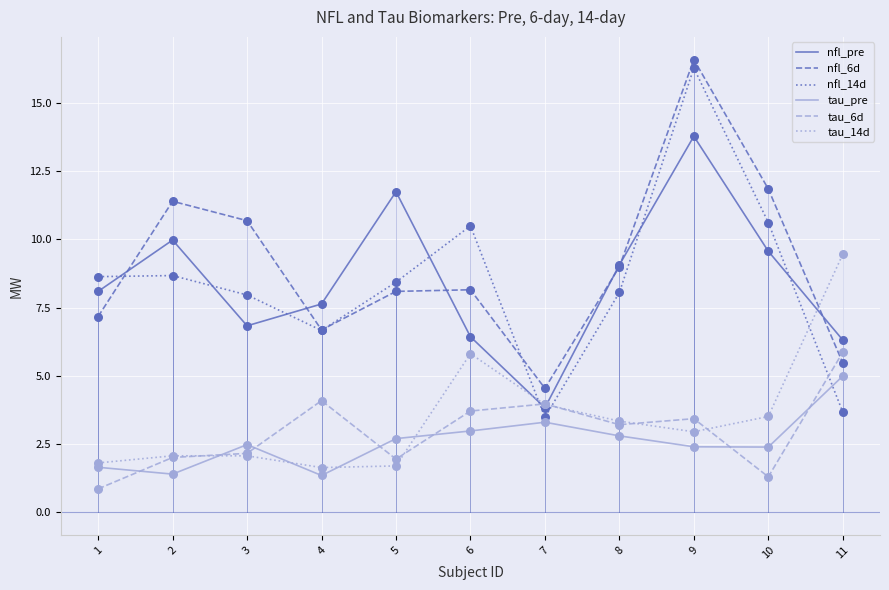

At which category is the sum across all series the highest?

9